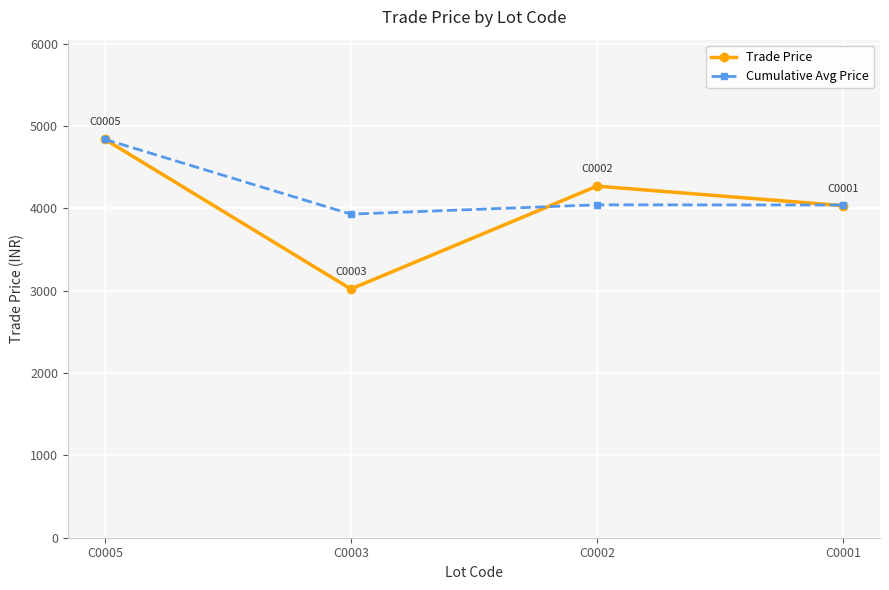

Is it true that Cumulative Avg Price equals 2188.2 at C0001?

False